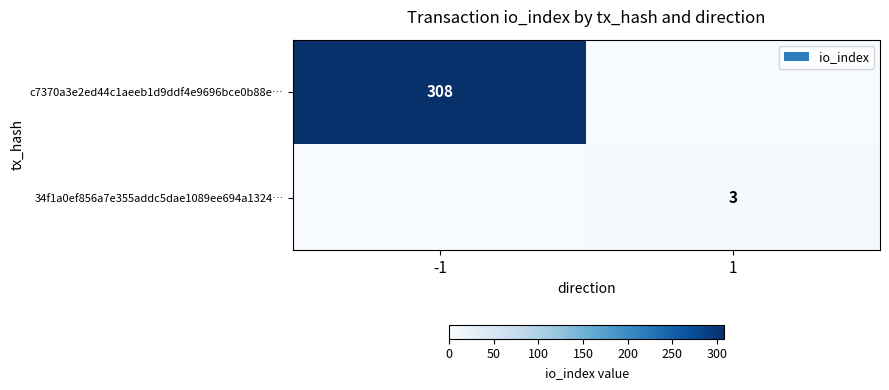

Is the value of c7370a3e2ed44c1aeeb1d9ddf4e9696bce0b88e… at -1 greater than the value of 34f1a0ef856a7e355addc5dae1089ee694a1324… at 1?

Yes